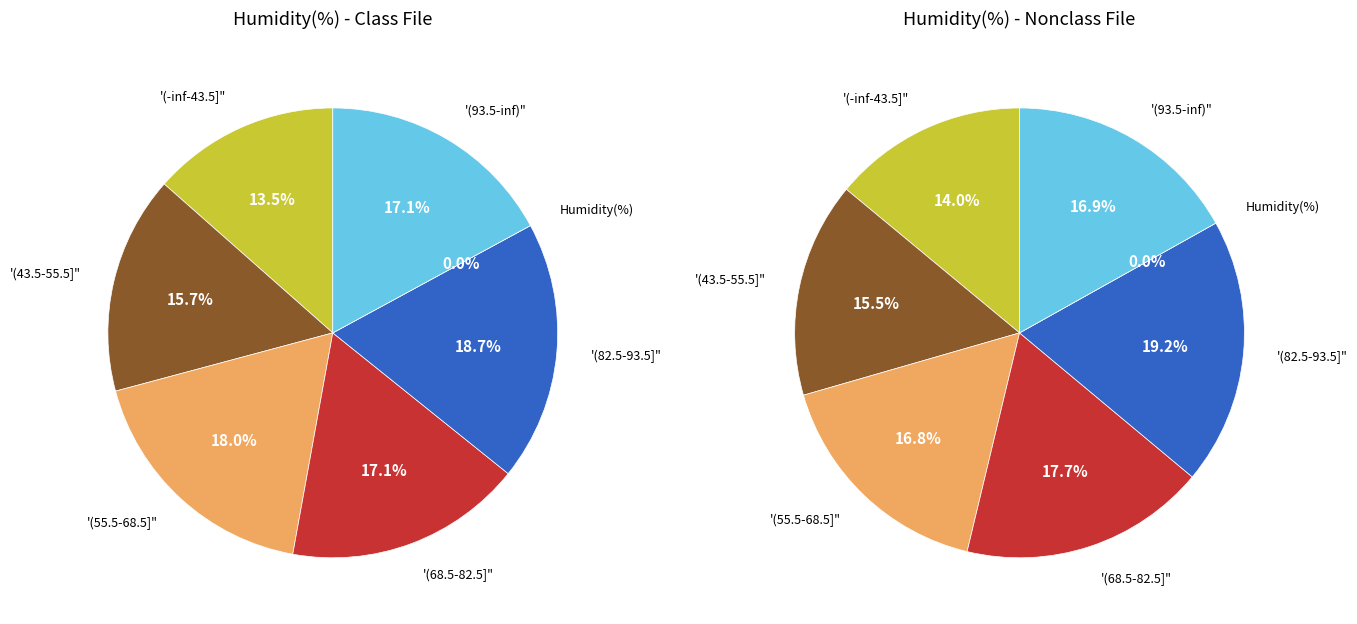

Does 28 represent more than half of the total?

No